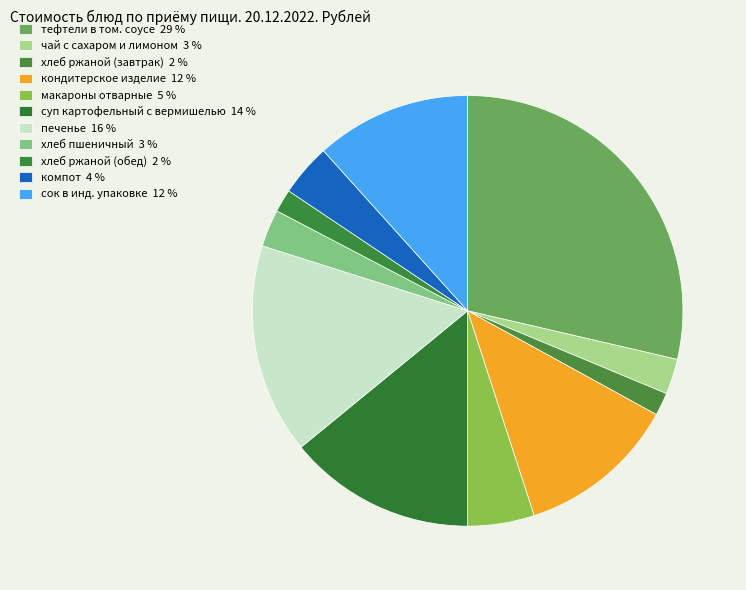

Does хлеб ржаной (обед) account for over 50% of the chart?

No